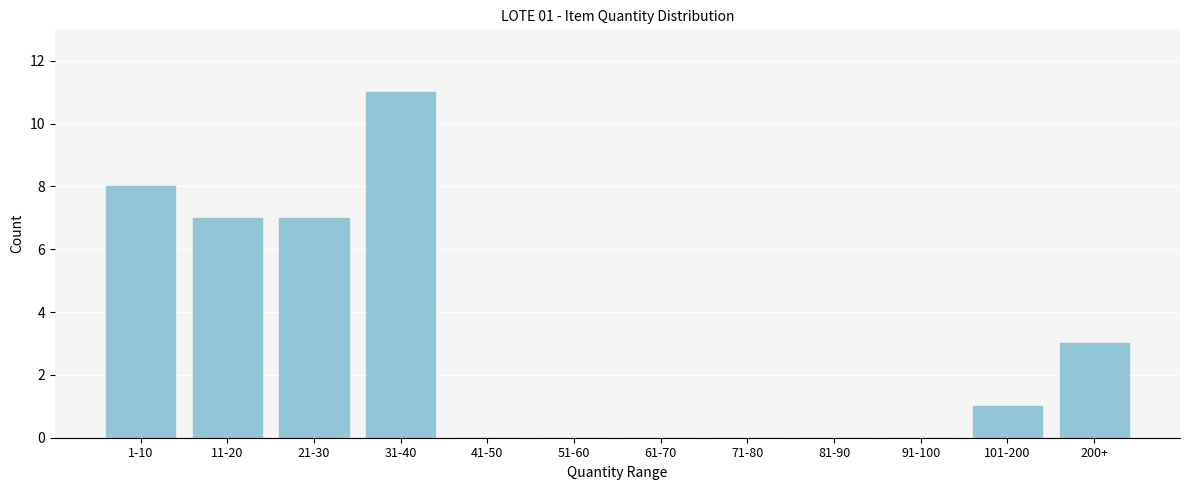

Reading left to right, list all the values displayed in this chart.

1-10=8	11-20=7	21-30=7	31-40=11	41-50=0	51-60=0	61-70=0	71-80=0	81-90=0	91-100=0	101-200=1	200+=3